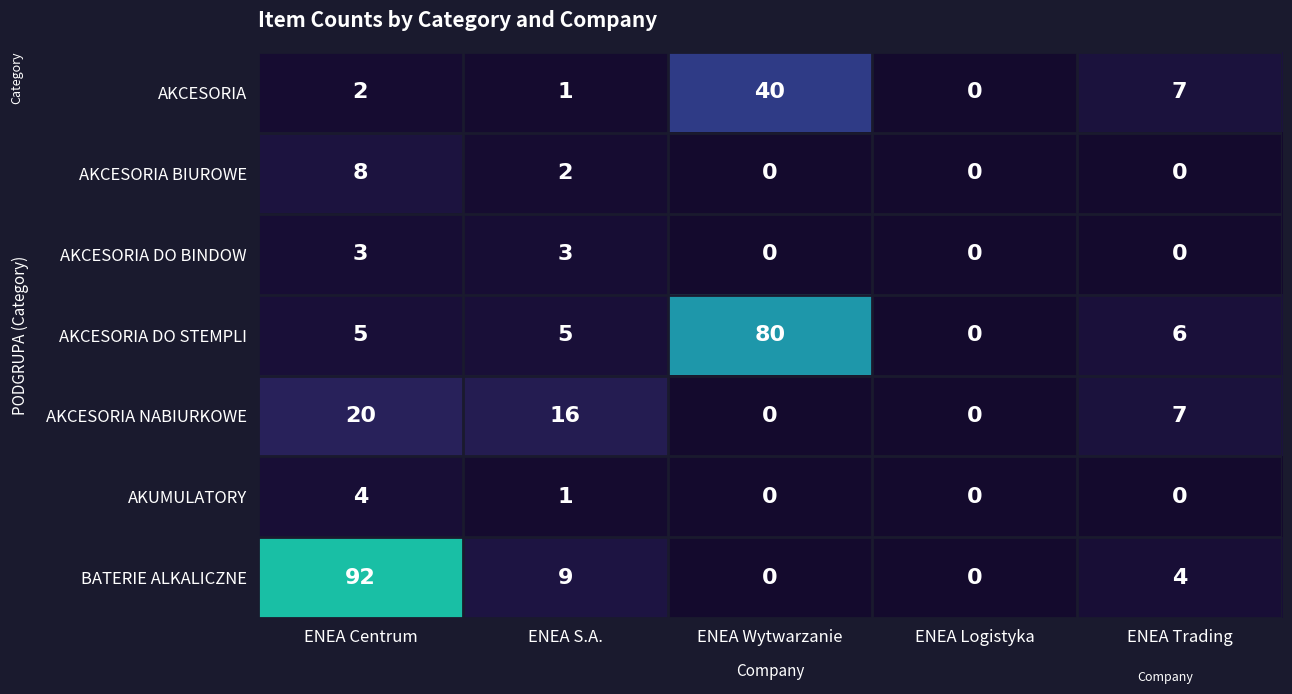

What is the difference between the maximum and minimum values in the AKCESORIA DO BINDOW series?

3